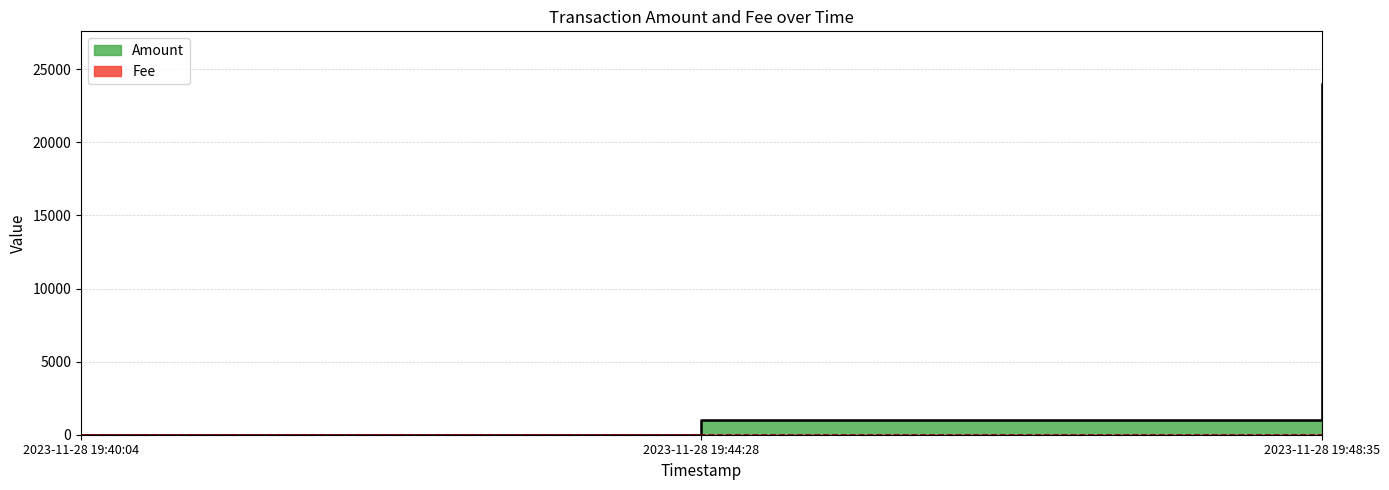

Does the chart have visible grid lines?

Yes